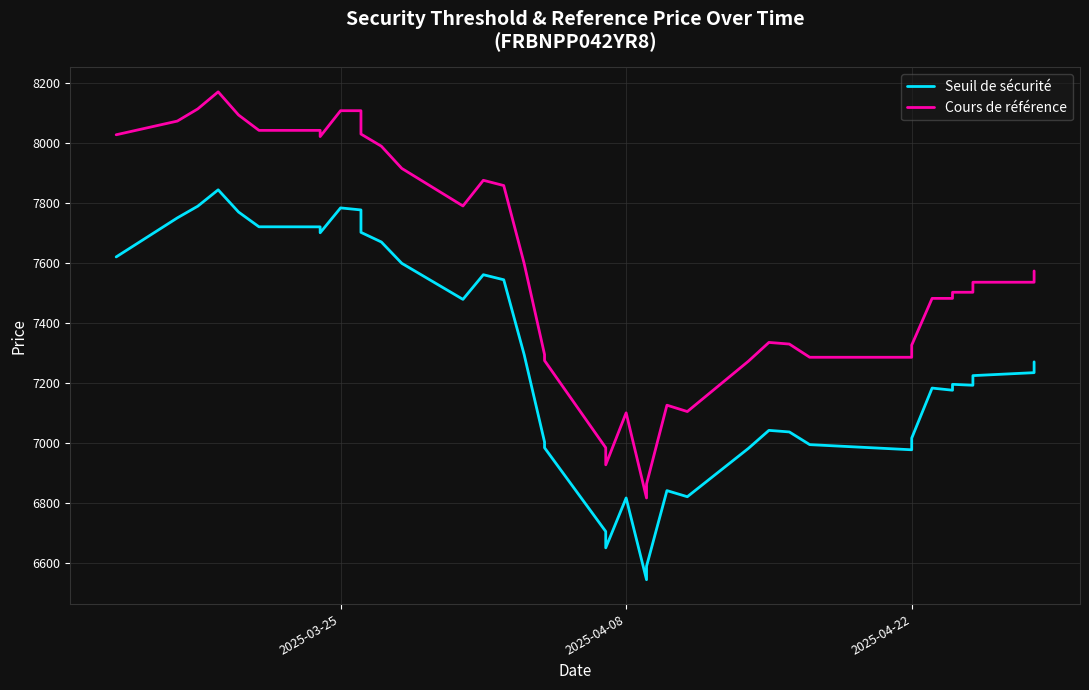

What is the minimum value shown in the chart?

6543.7